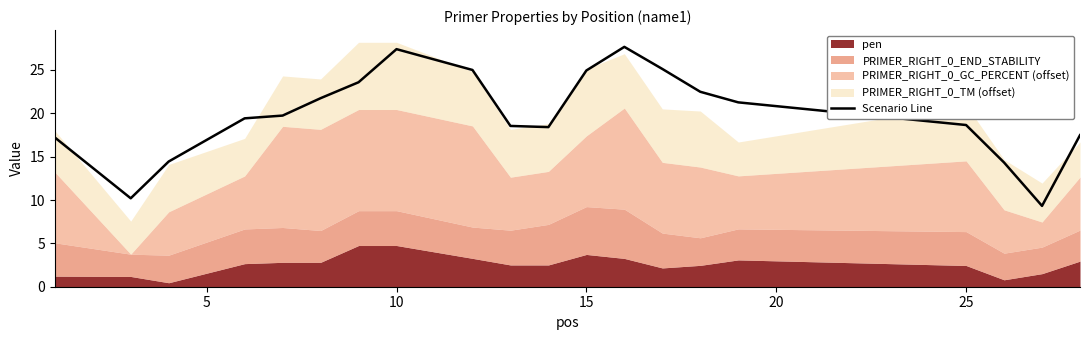

What is the highest value of the Scenario Line series?

27.7